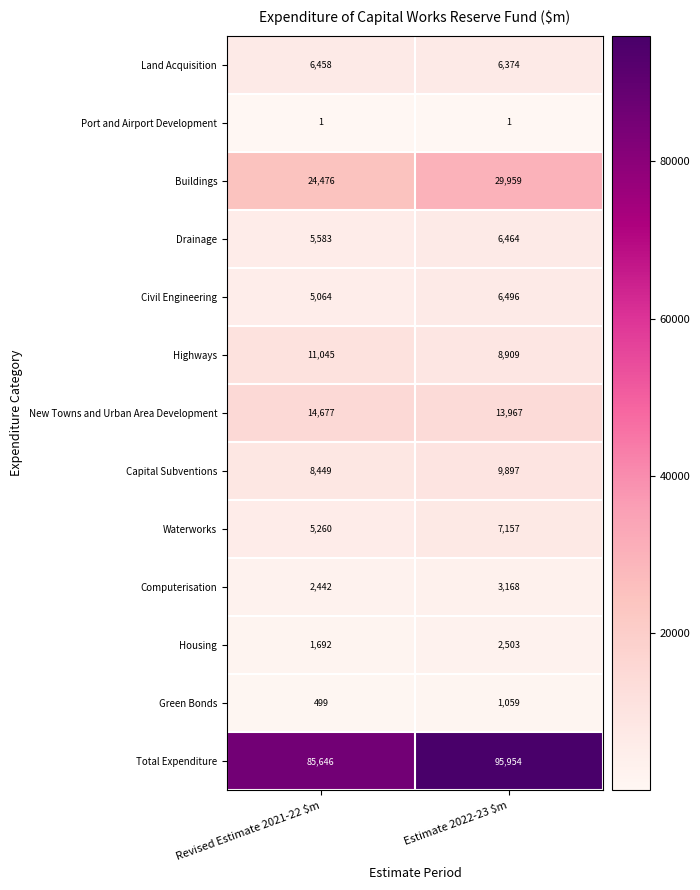

What is the minimum value shown in the chart?

1